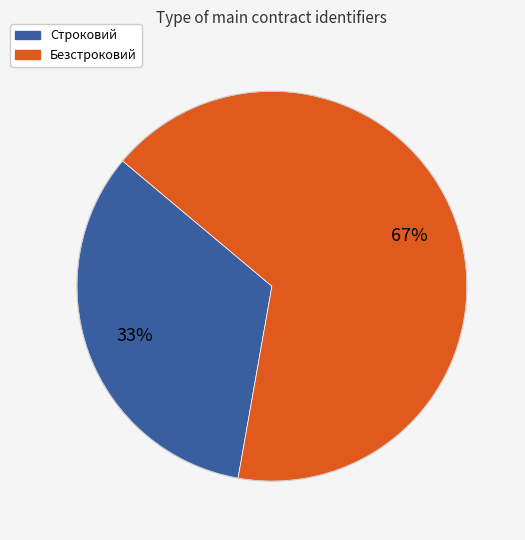

Which has a higher value, Строковий or Безстроковий?

Безстроковий